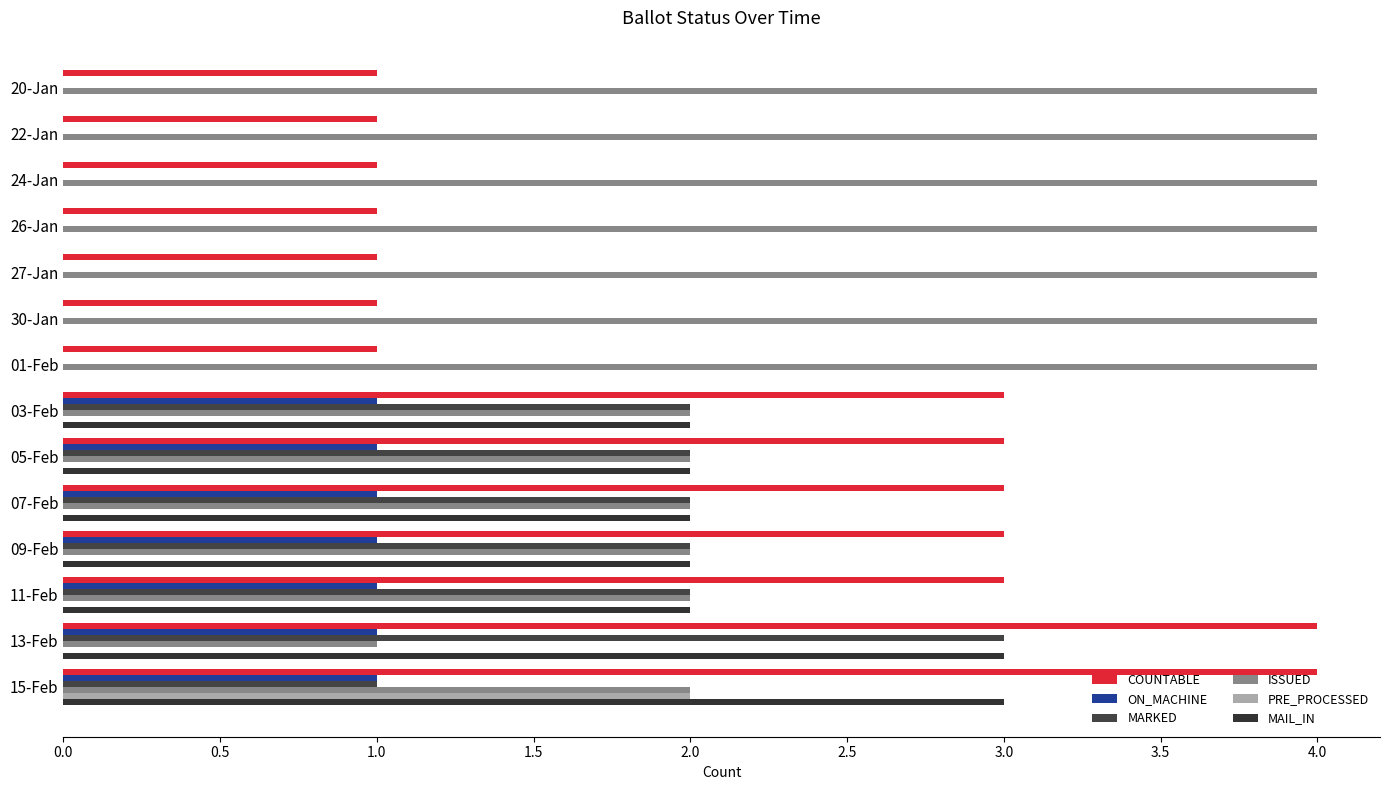

How many data points in MAIL_IN are less than 2?

7